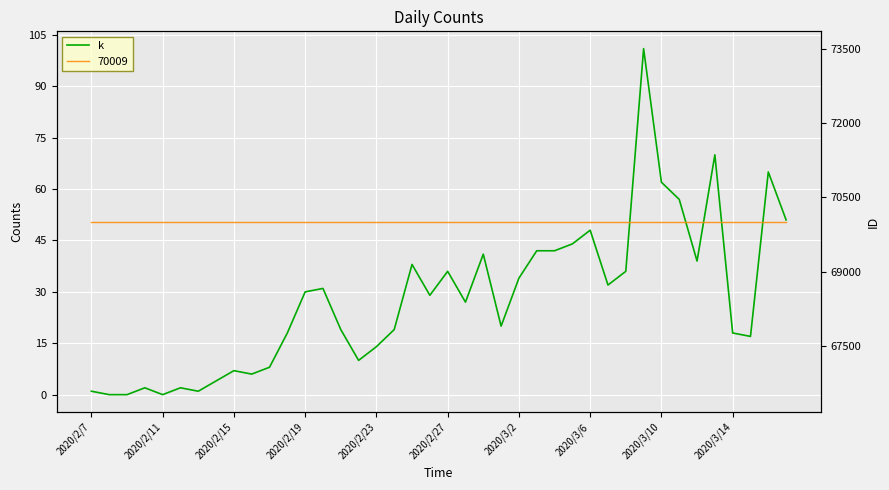

True or false: the data shows 13 at 11.

False